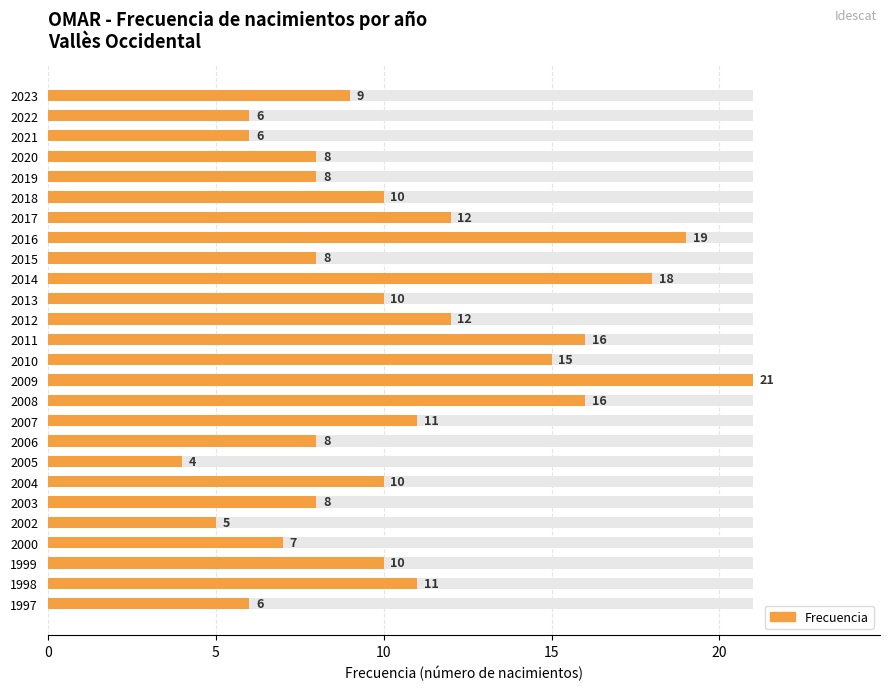

Which has a higher value, 2009 or 2004?

2009